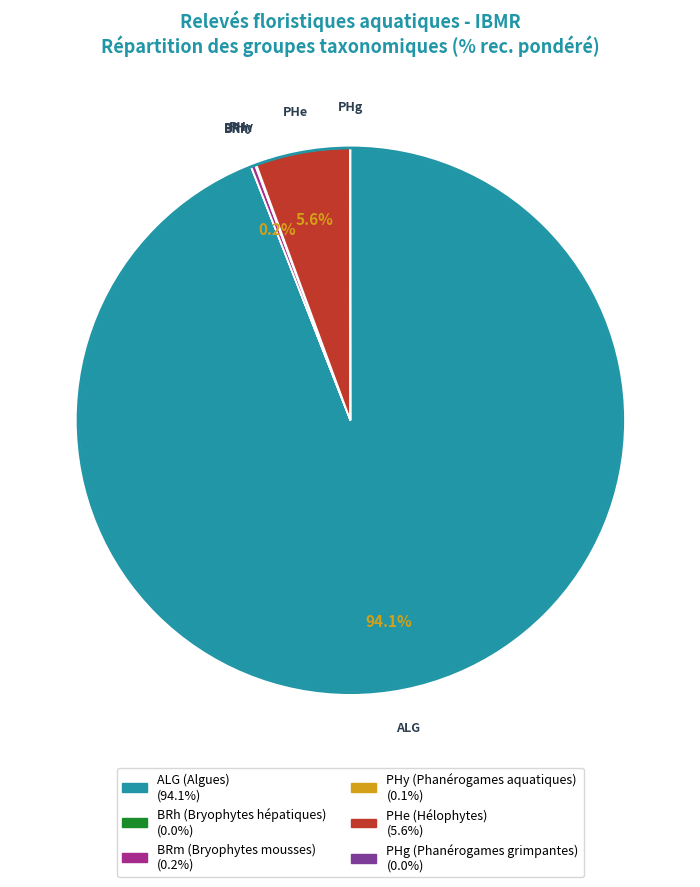

What percentage is NOT represented by PHe?

94.4%